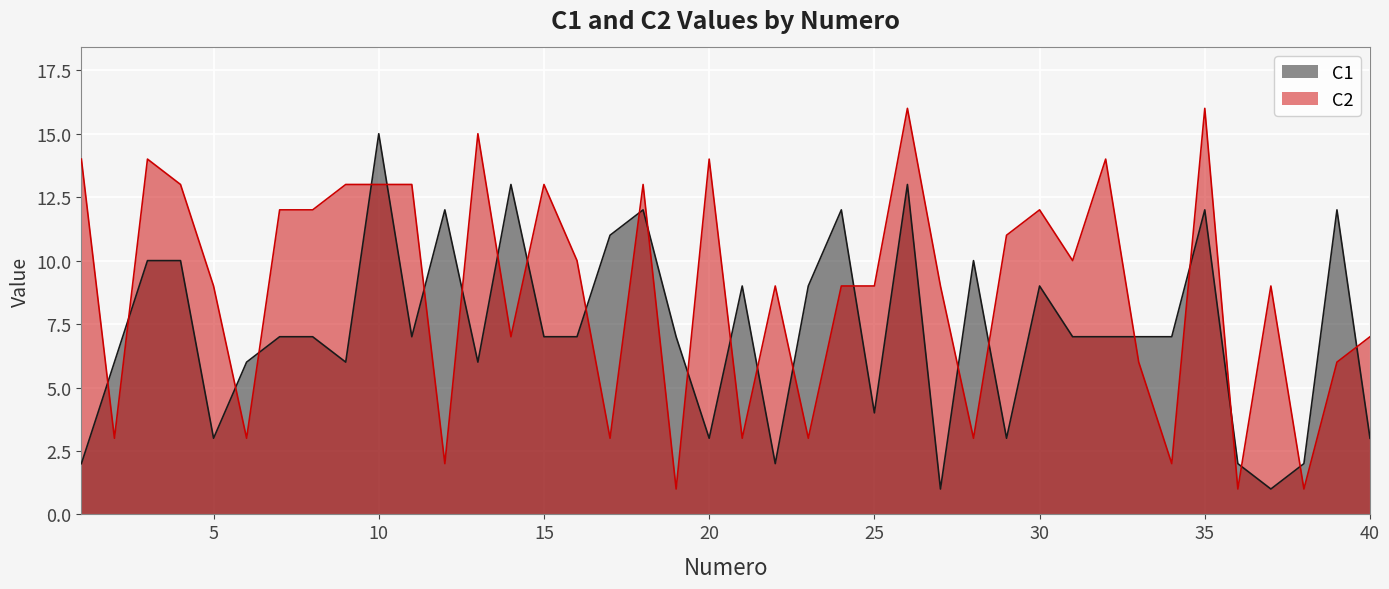

Count the number of categories in the chart.

40